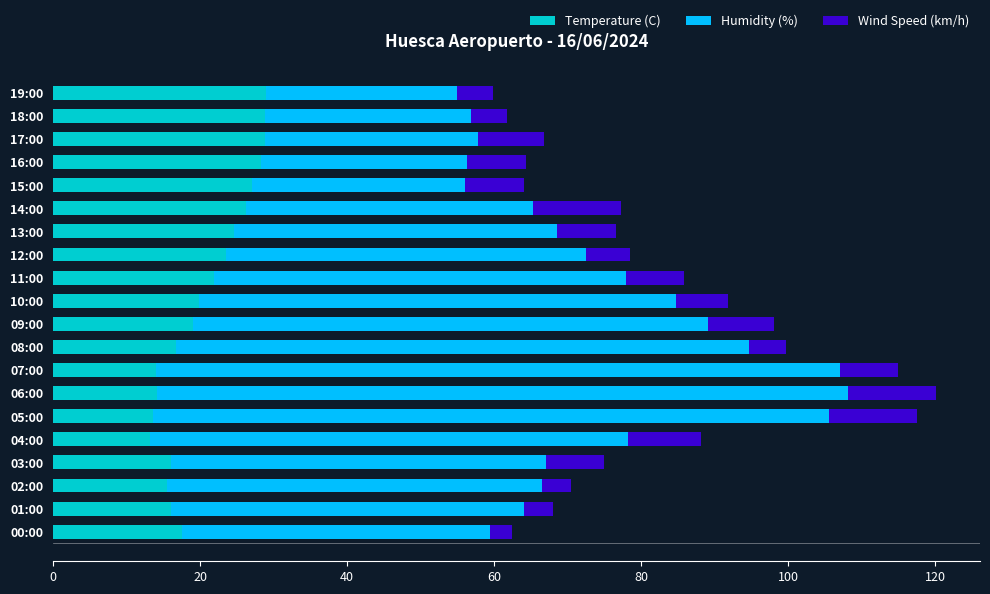

What is the sum of the Temperature (C) values at 14:00 and 12:00?

49.8